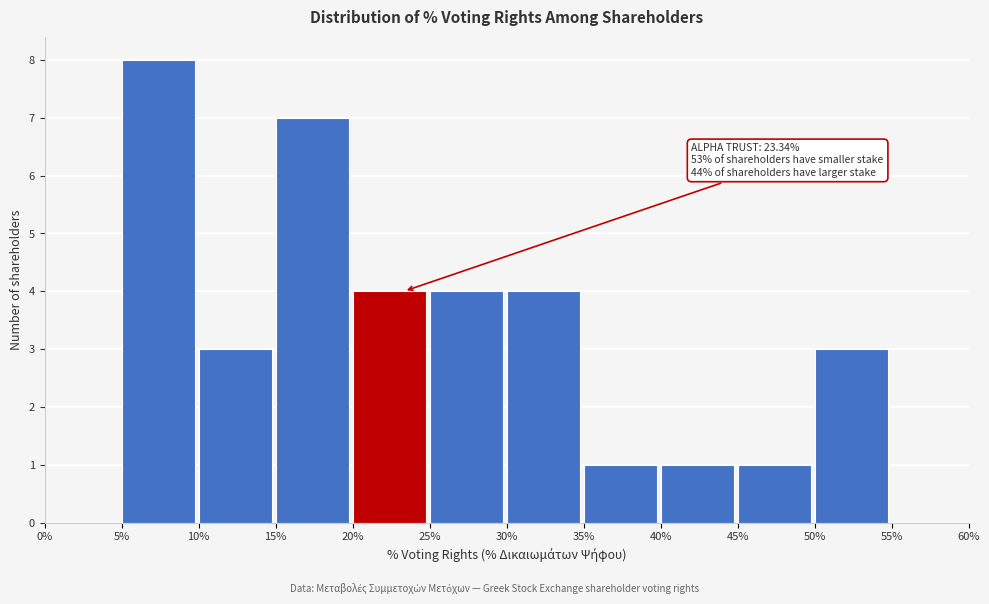

Reading right to left, transcribe all the data shown in this chart.

55%=0	50%=3	45%=1	40%=1	35%=1	30%=4	25%=4	20%=4	15%=7	10%=3	5%=8	0%=0